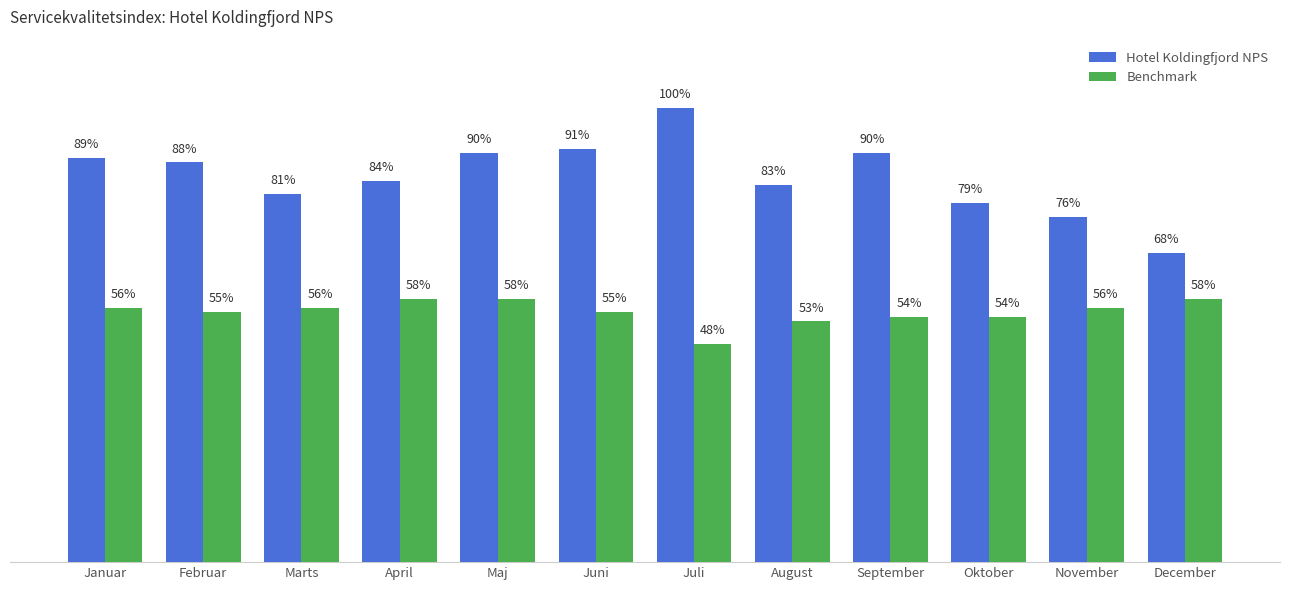

Which label corresponds to the smallest value in the chart?

Juli